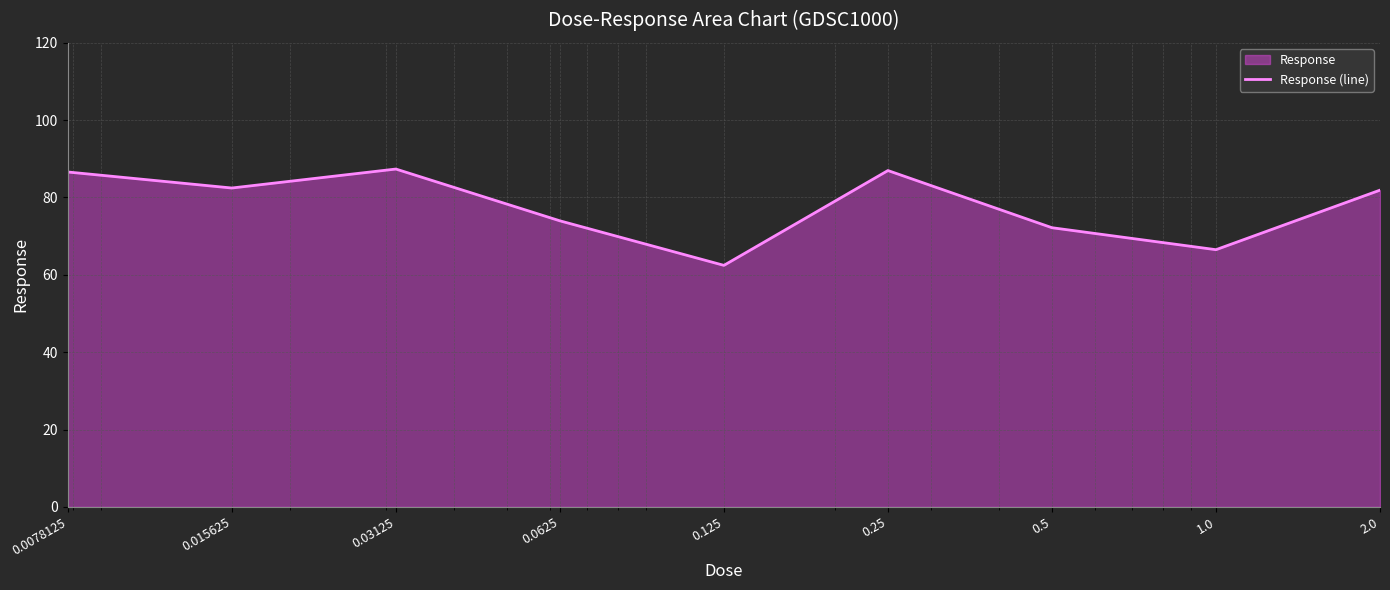

List the labels in order of value, largest first.

0.03125, 0.25, 0.0078125, 0.015625, 2.0, 0.0625, 0.5, 1.0, 0.125